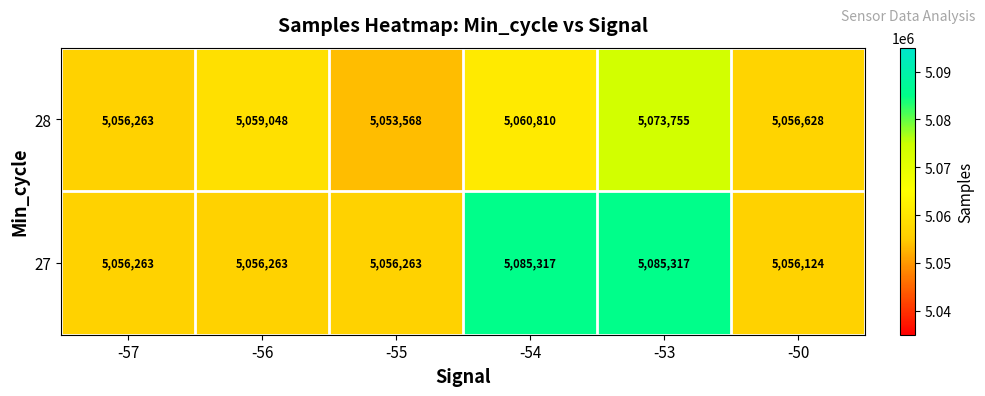

The 28 series shows 5059048 at -56. True or false?

True